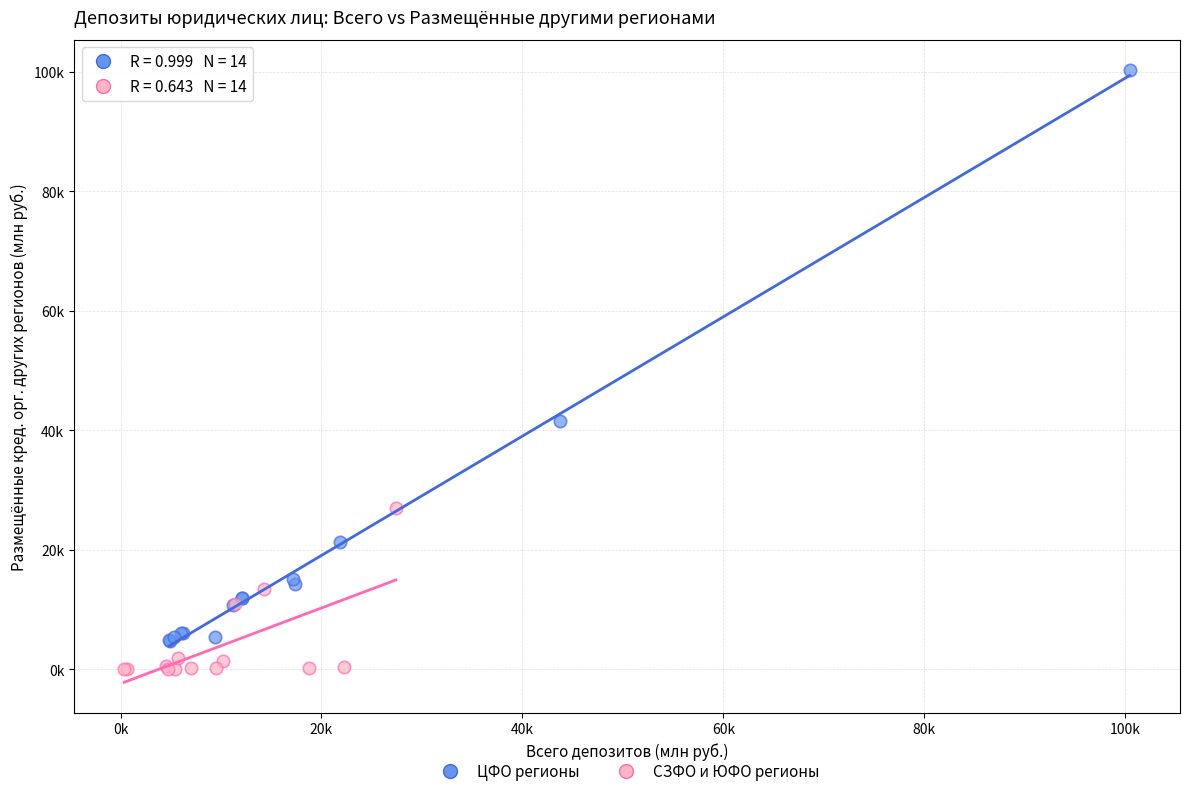

What are all the series names shown in the legend?

ЦФО регионы, СЗФО и ЮФО регионы